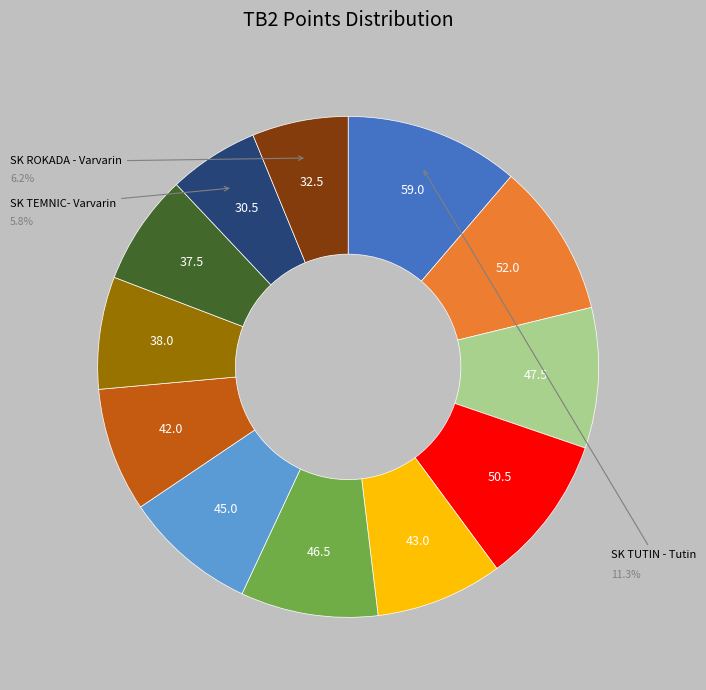

Does any single category account for the majority?

No